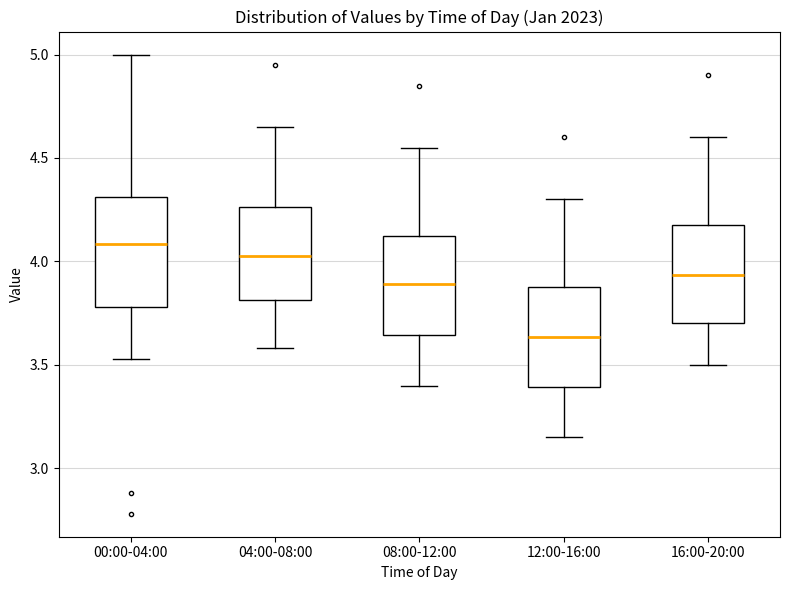

Which box's median line is the lowest?

12:00-16:00